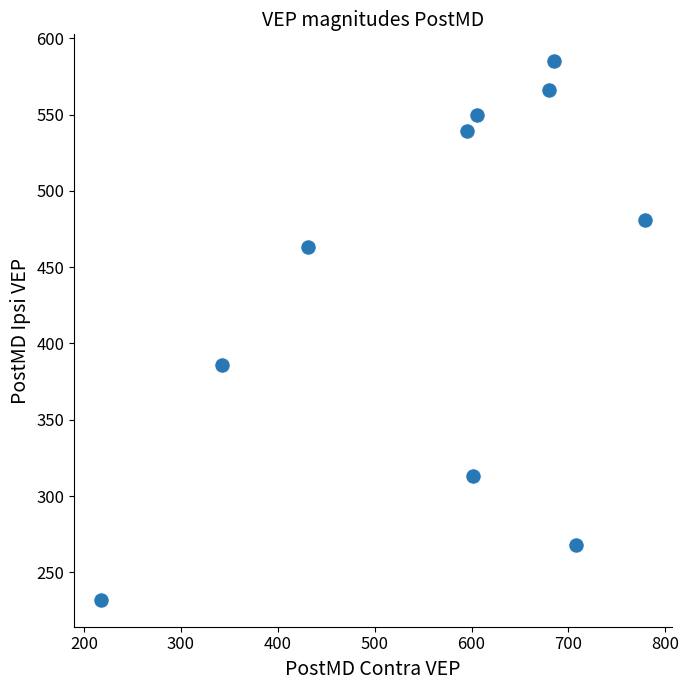

What is the average Y value?

438.4